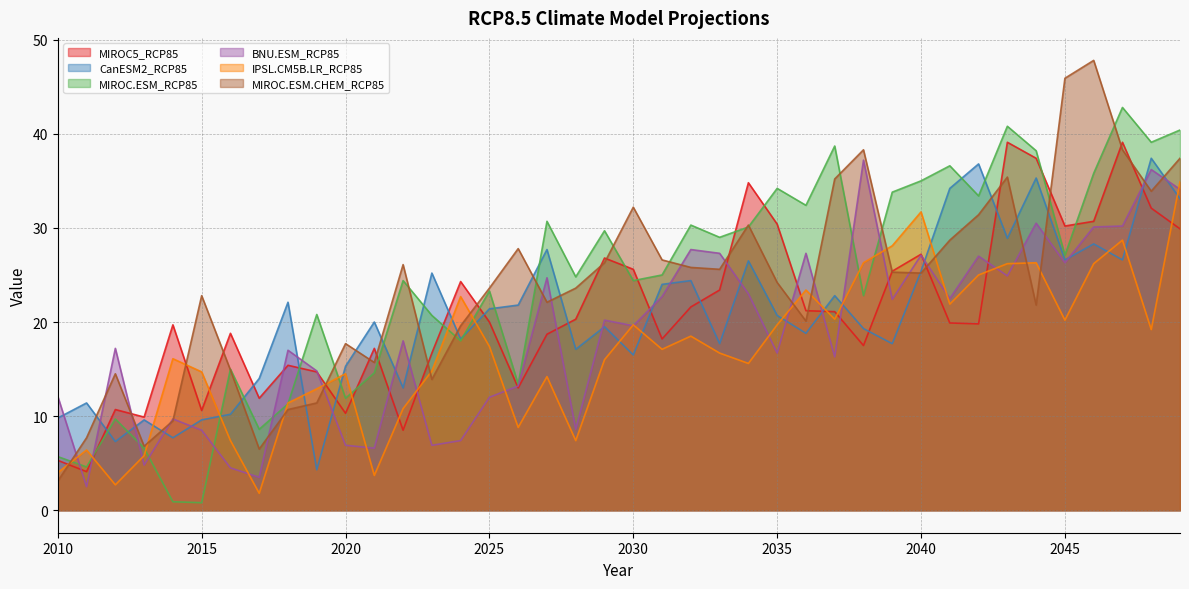

At which label does MIROC.ESM.CHEM_RCP85 reach its peak?

2046